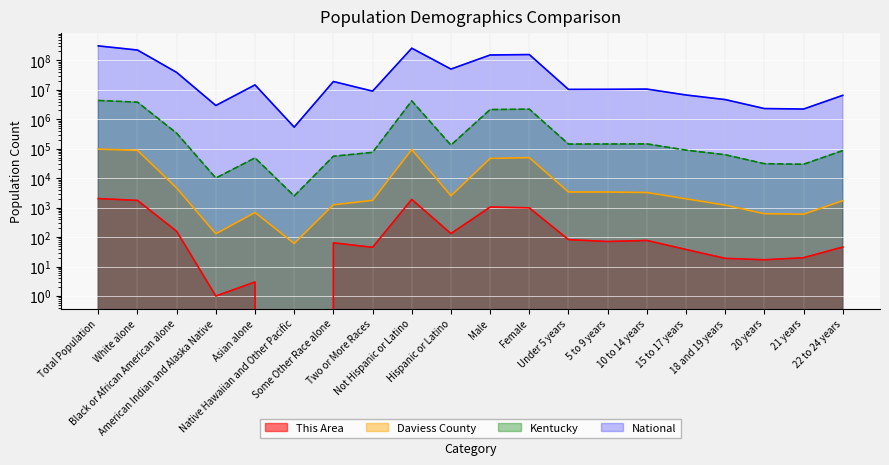

Reading left to right, transcribe all the data shown in this chart.

This Area: 2032	1761	158	1	3	0	64	45	1900	132	1046	986	82	71	77	38	19	17	20	46
Daviess County: 96656	88134	4626	130	685	61	1253	1767	94131	2525	46912	49744	3403	3397	3267	1998	1217	623	601	1731
Kentucky: 4339367	3809537	337520	10120	48930	2501	55551	75208	4206531	132836	2134952	2204415	144179	144859	145813	89616	62491	31057	29718	86657
National: 308745538	223553265	38929319	2932248	14674252	540013	19107368	9009073	258267944	50477594	151781326	156964212	10319427	10389638	10579862	6656209	4647457	2308319	2223198	6482659